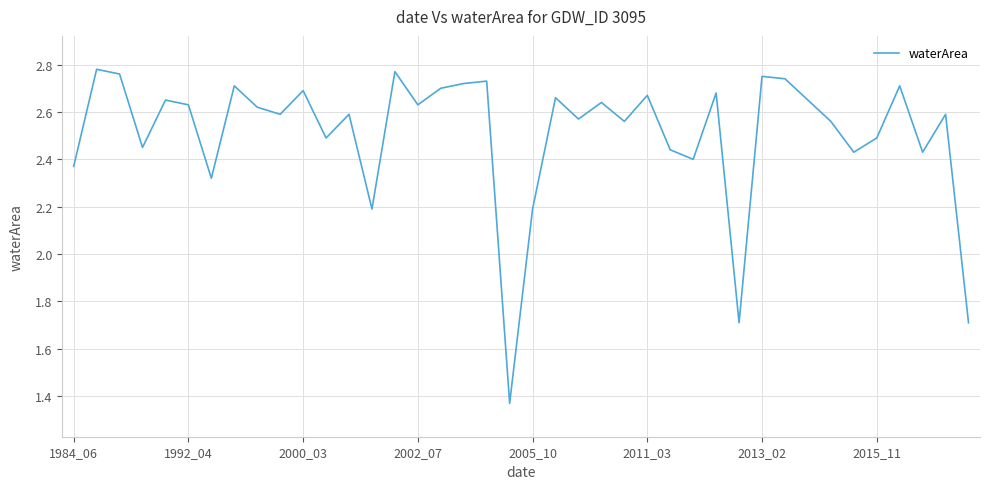

Is this an area chart (filled region under the line)?

No